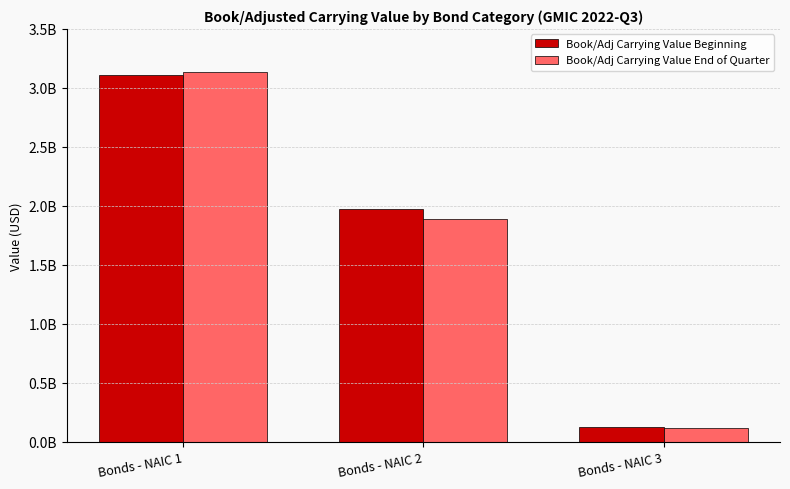

What is the sum of all Book/Adj Carrying Value End of Quarter values?

5132965166